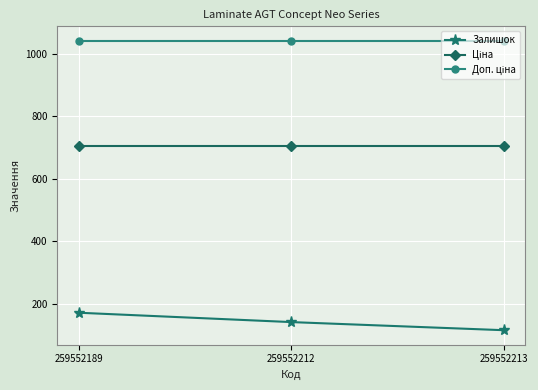

True or false: Залишок has a value of 141.0 at 259552212.

True